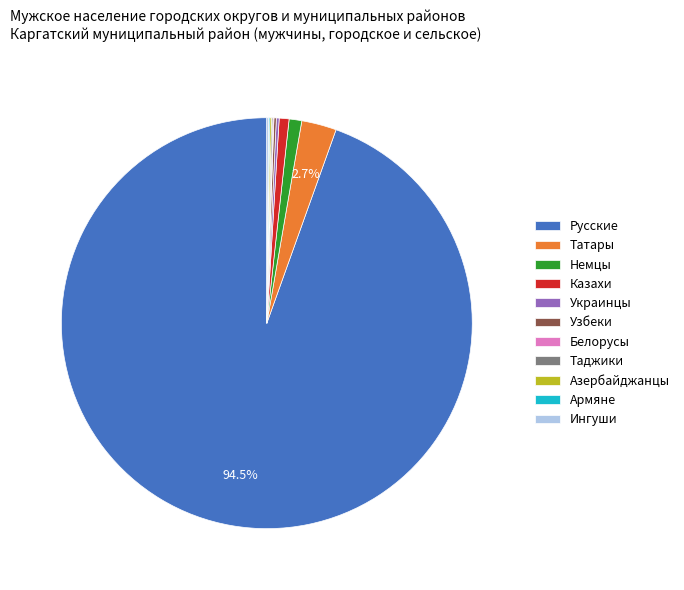

What is the largest slice in the pie chart?

Русские